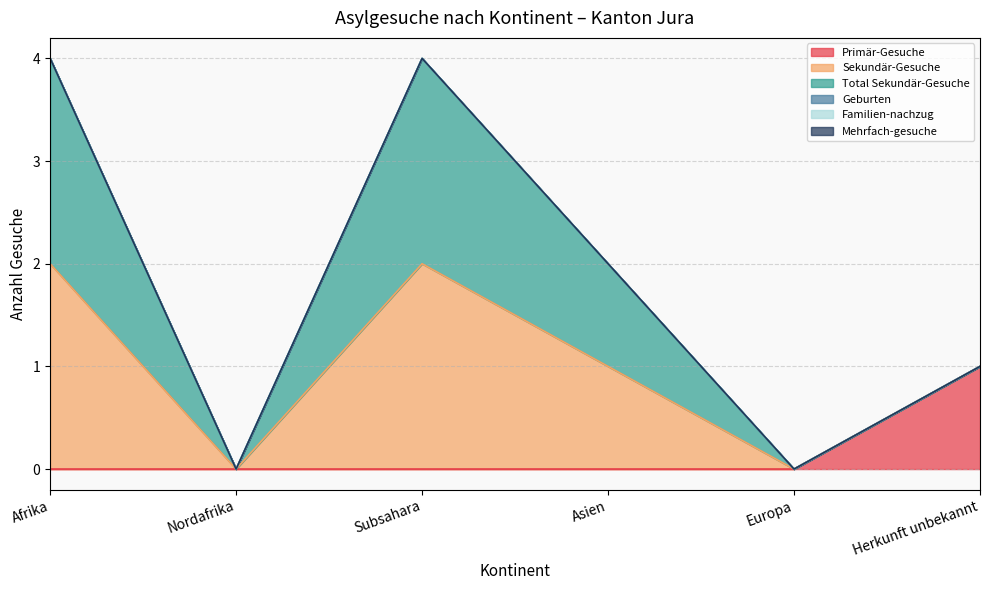

What is the difference between the maximum and minimum values in the Primär-Gesuche series?

1